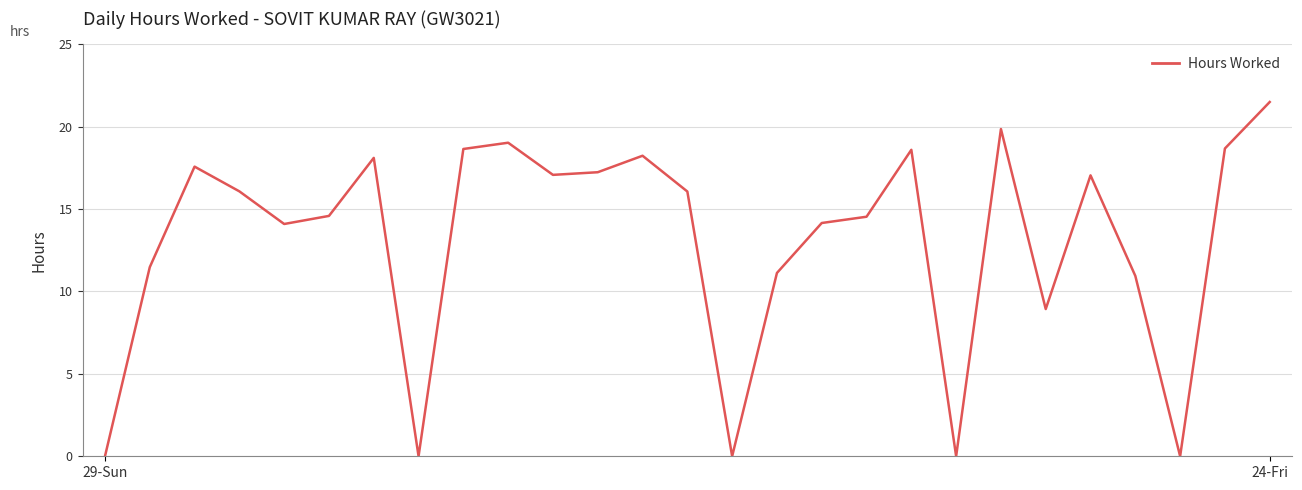

What is the maximum value shown in the chart?

21.5